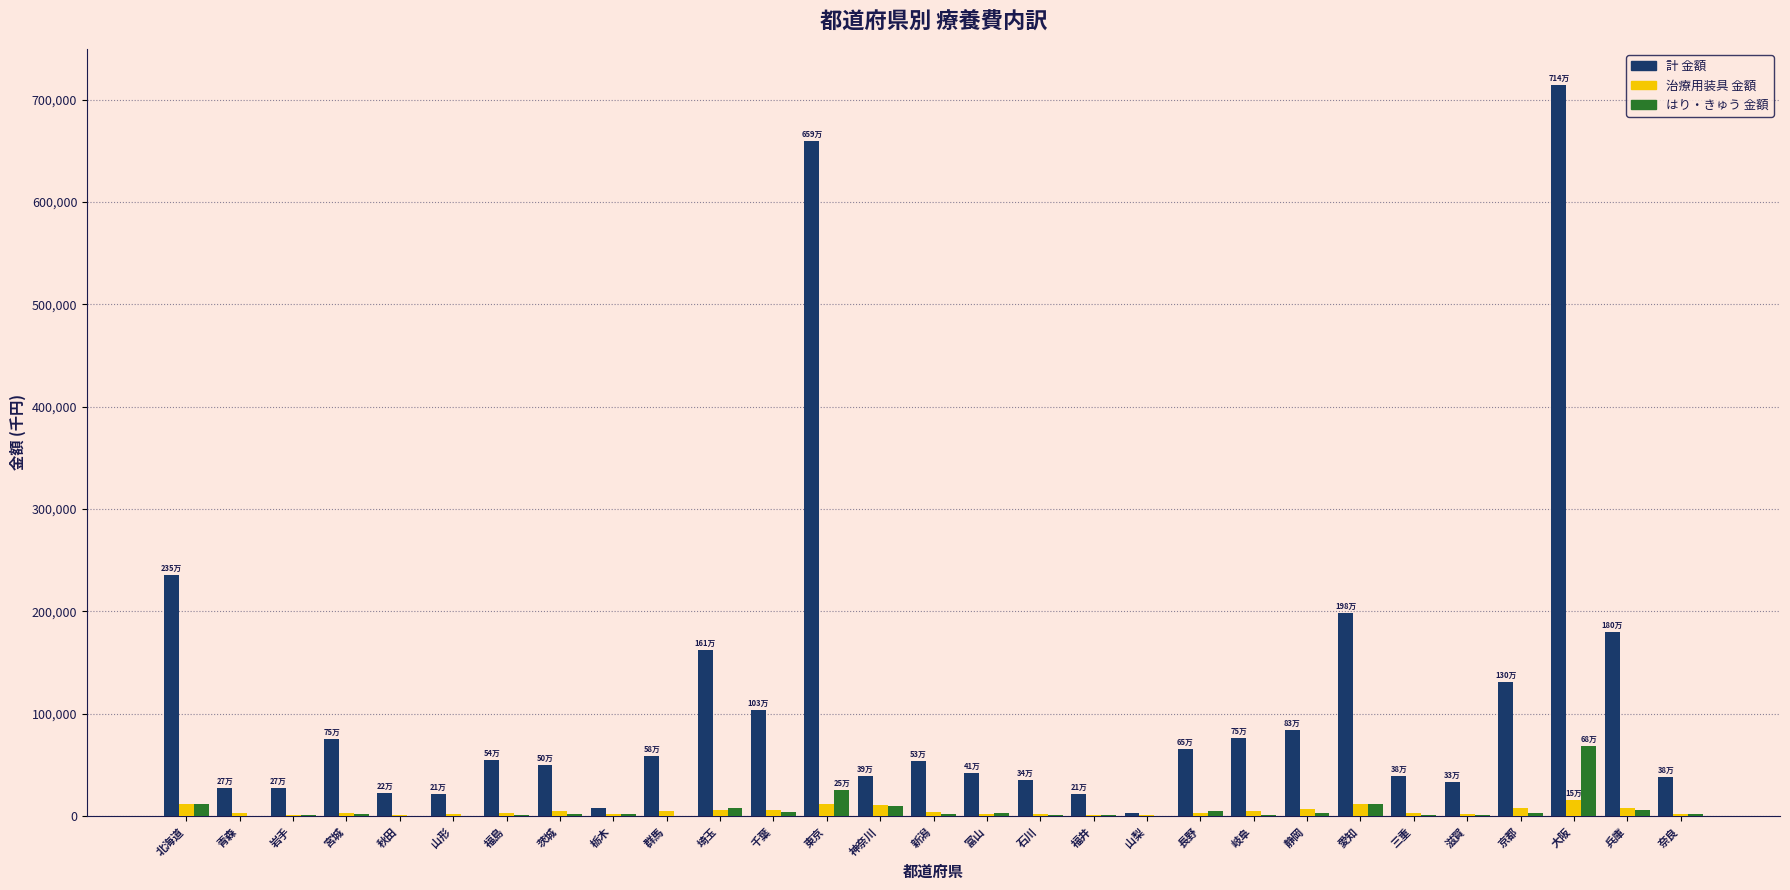

At which category is the sum across all series the highest?

大阪